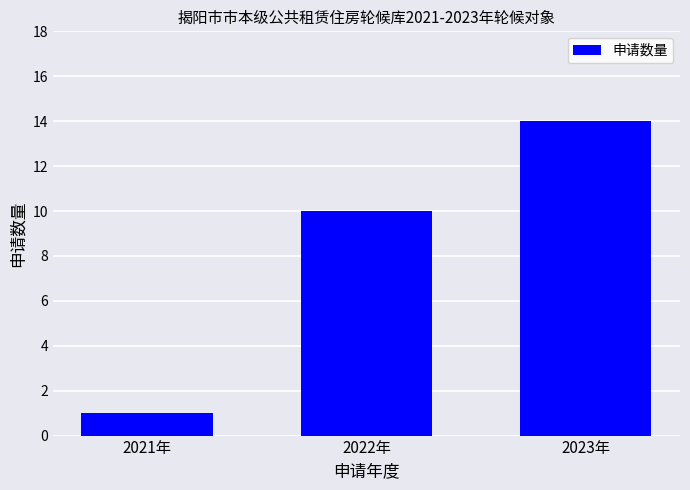

How many bars are there in total?

3